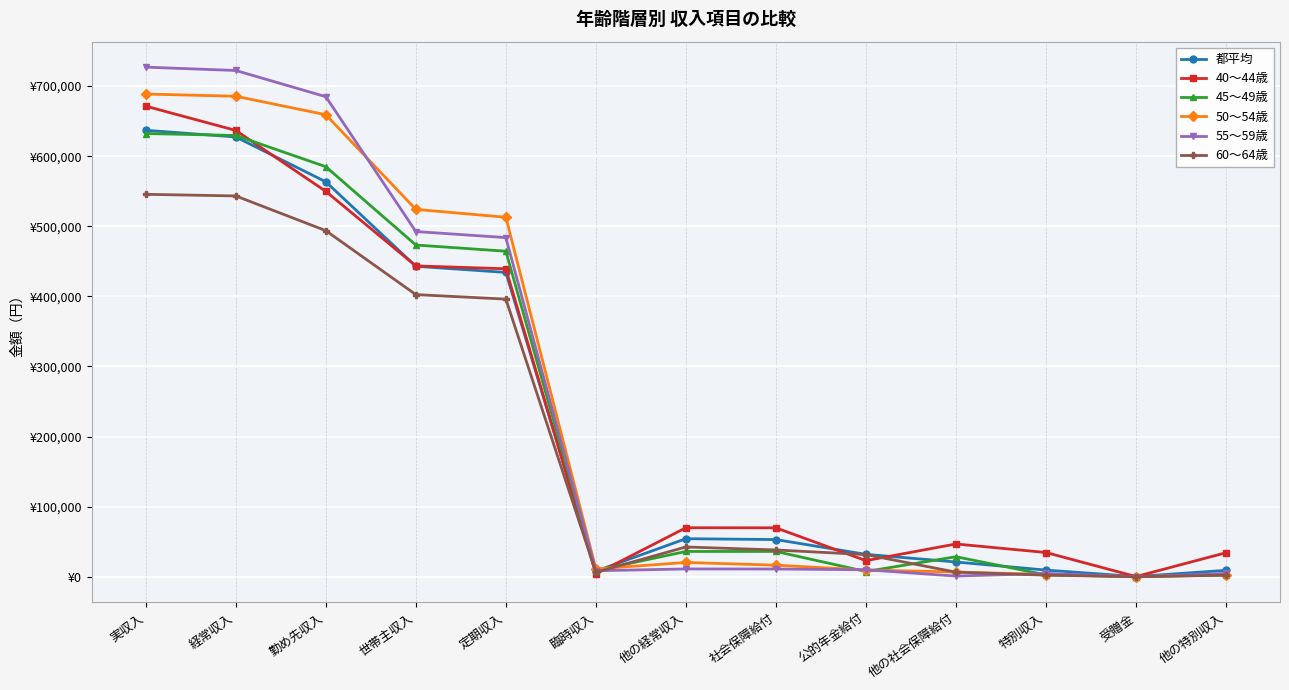

What is the total value across all series at 世帯主収入?

2779005